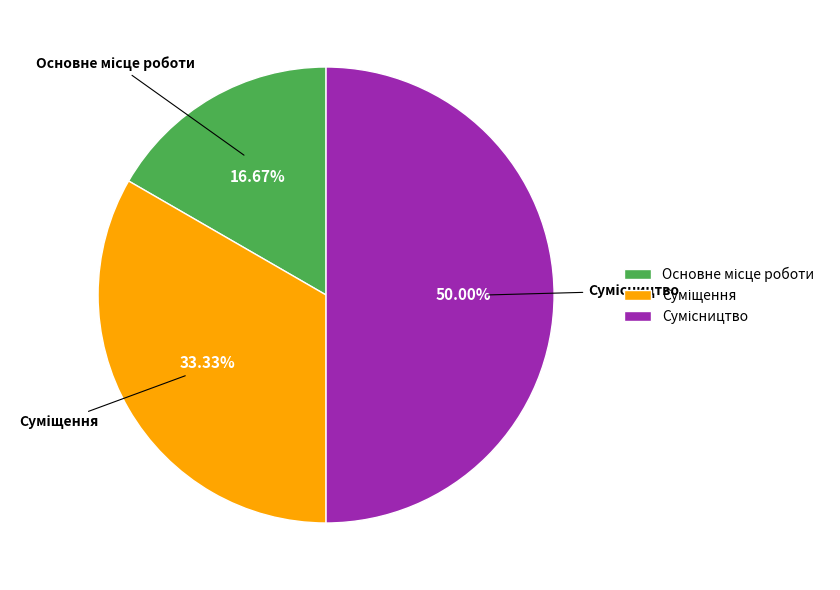

Is the sum of Сумісництво and Суміщення greater than half?

Yes